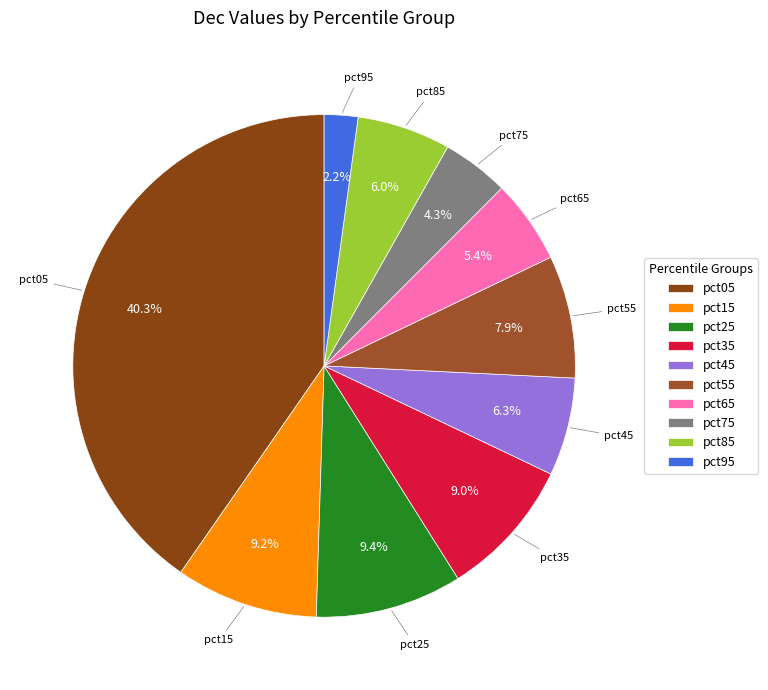

Which slice is the largest?

pct05